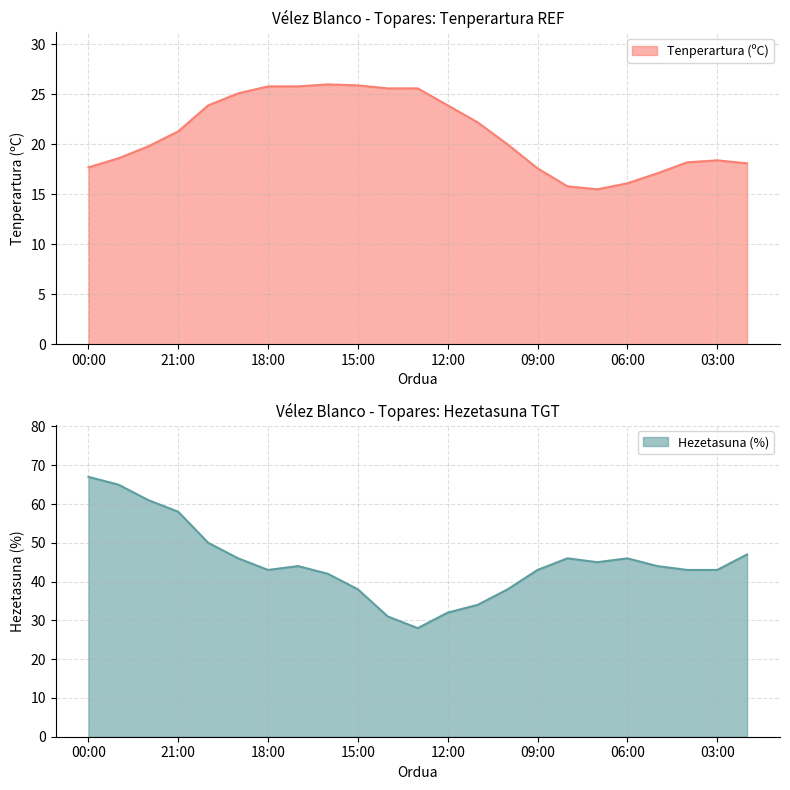

What are all the series names shown in the legend?

Tenperartura (ºC), Hezetasuna (%)